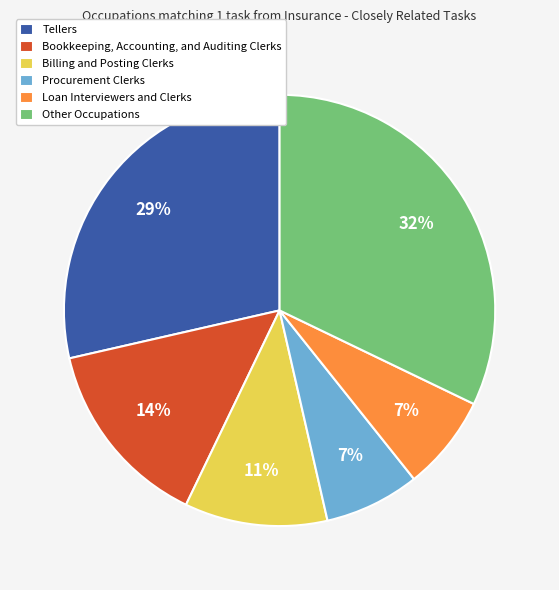

To the nearest percent, what is the difference between the largest and smallest slice percentages?

25%